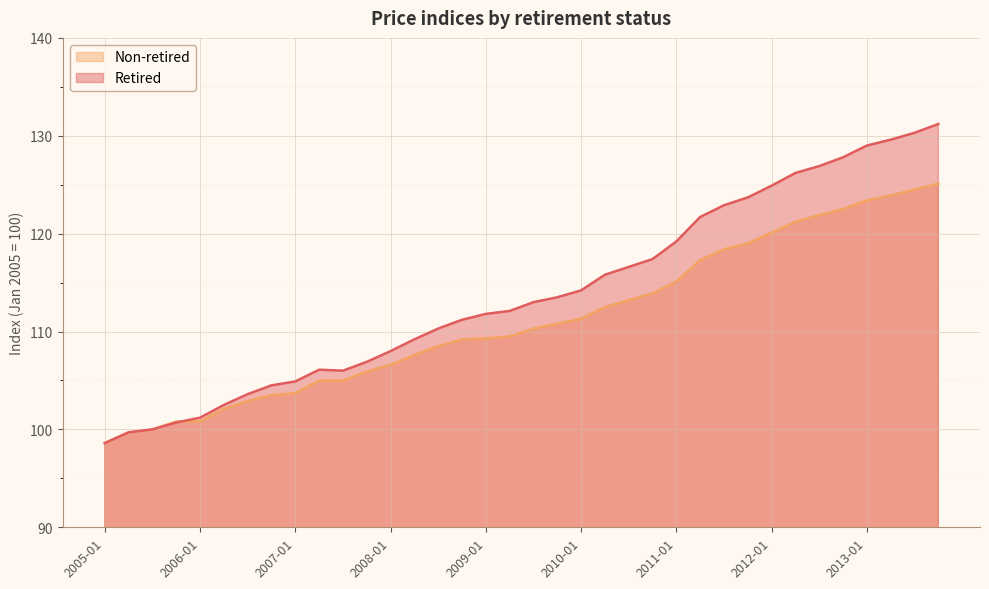

What is the highest value of the Non-retired series?

125.1